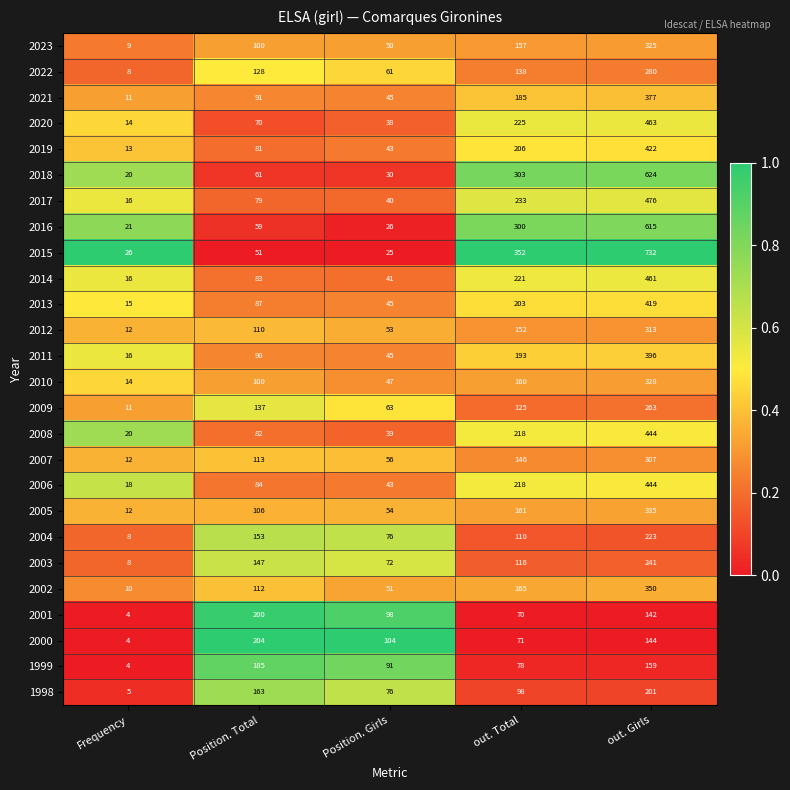

The value of 2013 at out. Total is 203. True or false?

True